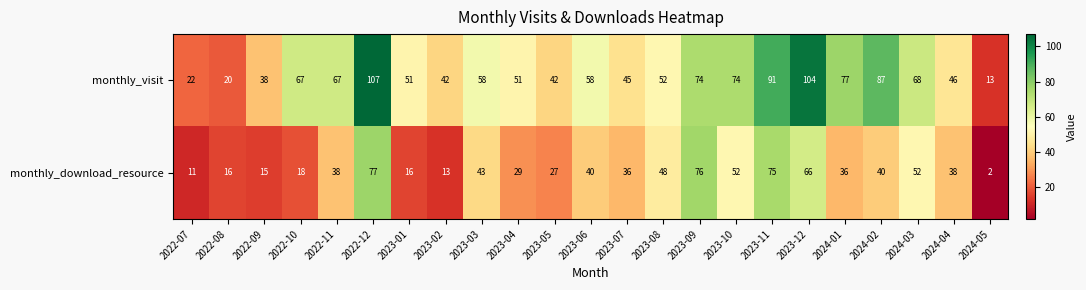

What is the maximum value shown in the chart?

107